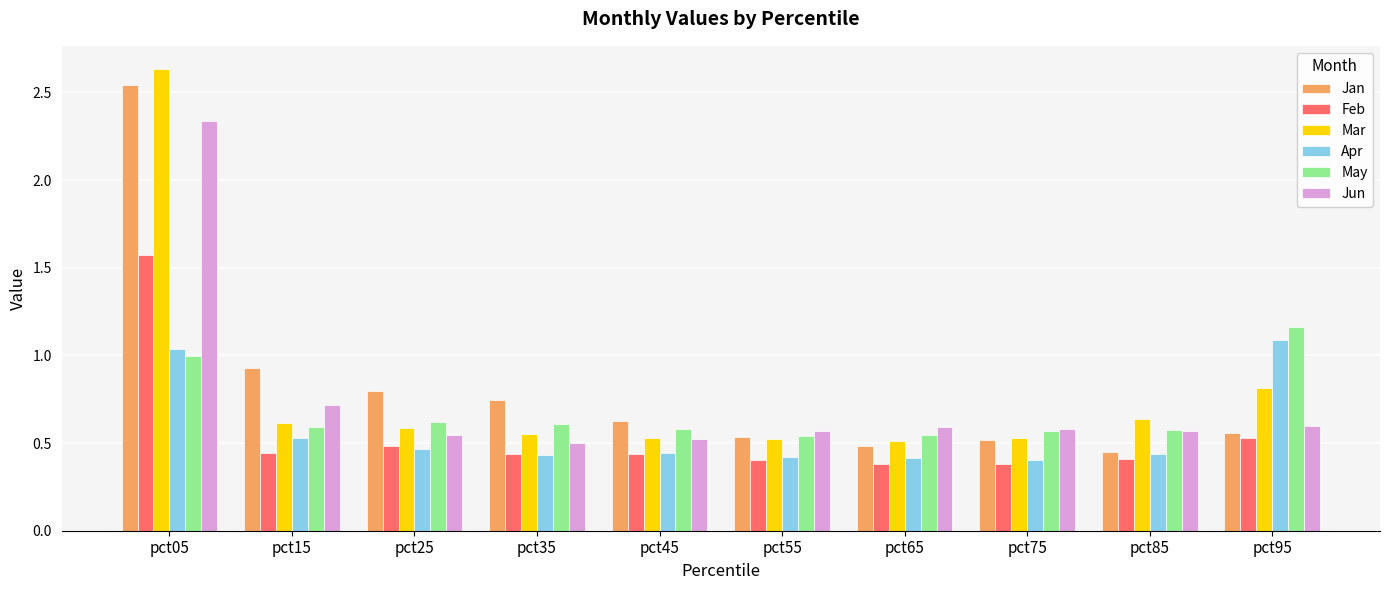

At which category does the chart reach its peak across all series?

pct05